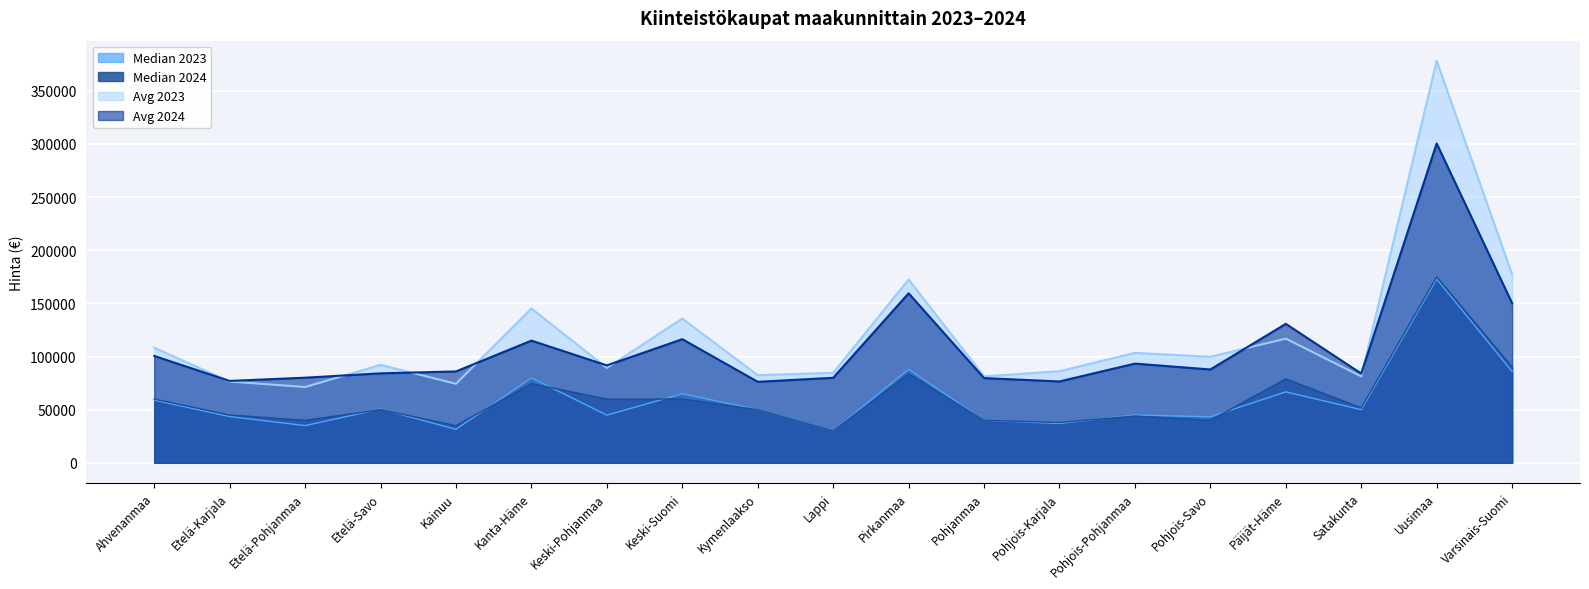

Reading right to left, list all the values displayed in this chart.

Median 2023: 86000.0	173000.0	50000.0	66750.0	43300.0	45000.0	37000.0	40000.0	88000.0	30000.0	50000.0	65000.0	44853.0	79900.0	31487.5	50637.5	35000.0	43500.0	59000.0
Median 2024: 90000.0	175000.0	51700.0	79000.0	40000.0	44000.0	38000.0	40000.0	83700.0	30000.0	50000.0	60000.0	60000.0	74500.0	35000.0	50000.0	40000.0	45000.0	60000.0
Avg 2023: 177271.3	378268.3	81320.9	116822.7	99754.7	103459.5	86194.6	81333.0	172439.8	84714.4	82411.1	135702.6	89283.7	145201.2	74353.2	92156.4	71310.8	76477.6	108251.4
Avg 2024: 150162.6	300448.0	84000.3	130765.7	87826.3	93341.6	76567.4	79710.7	159504.2	79994.1	76228.6	116327.6	91654.6	114987.6	85985.7	84178.5	80094.9	77056.3	100533.8